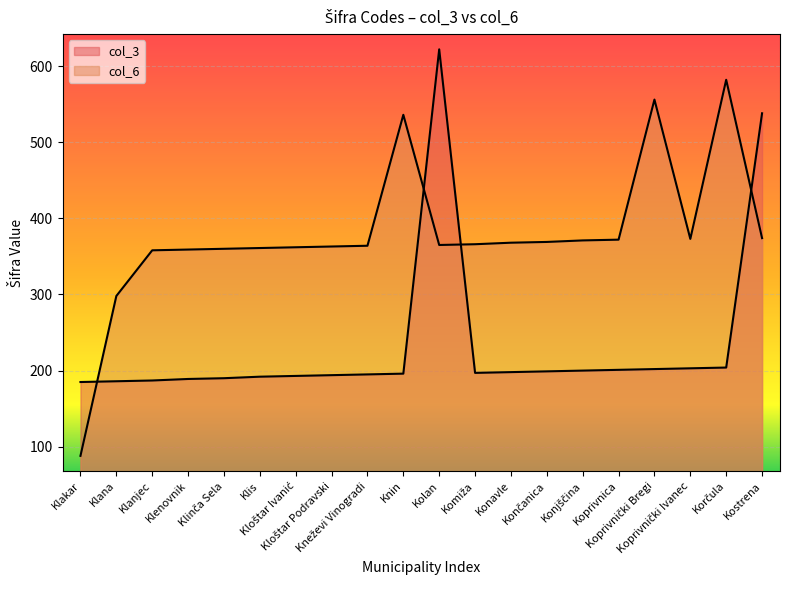

Rank the series by their average value, from lowest to highest.

col_3, col_6